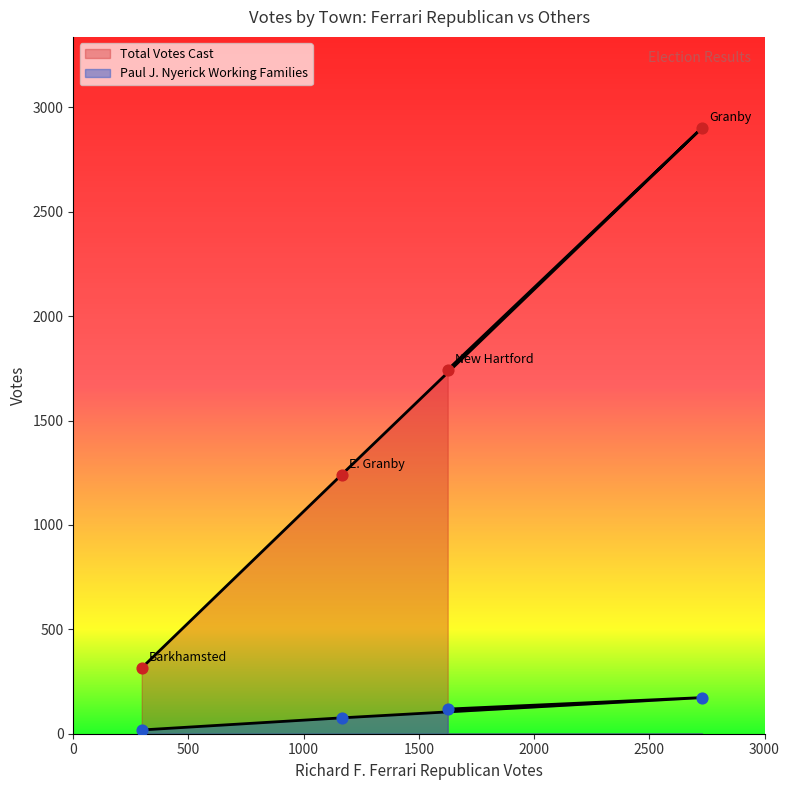

Which series has the largest total across all categories?

Total Votes Cast